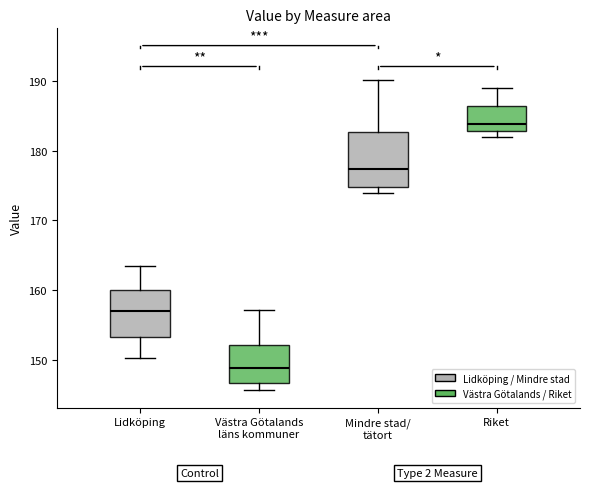

Which box has the lowest median line?

Västra Götalands läns kommuner